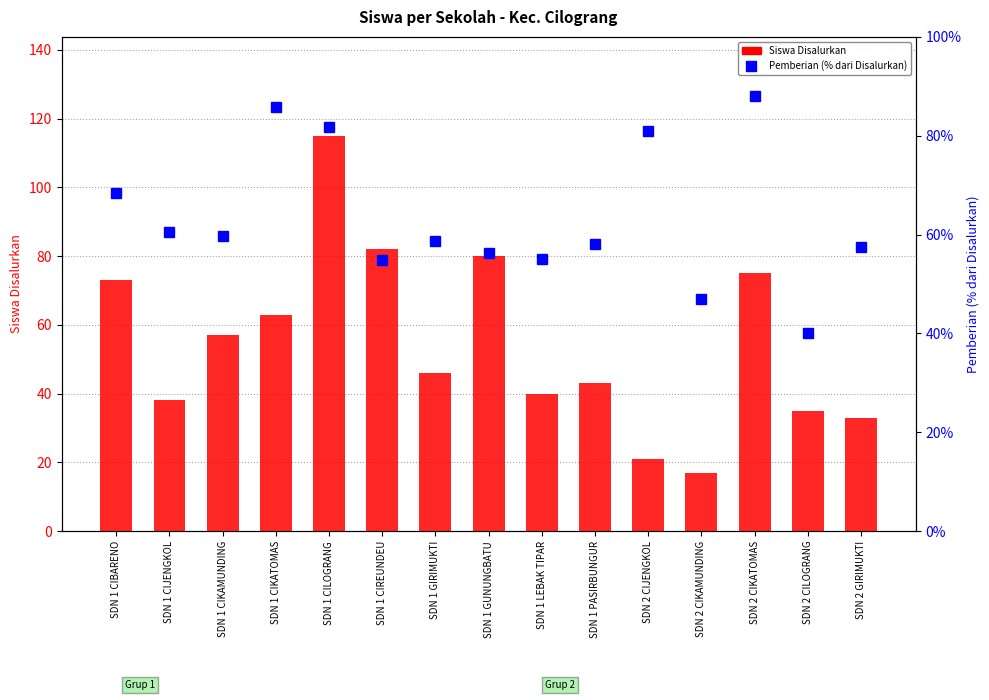

Which label corresponds to the smallest value in the chart?

SDN 2 CIKAMUNDING